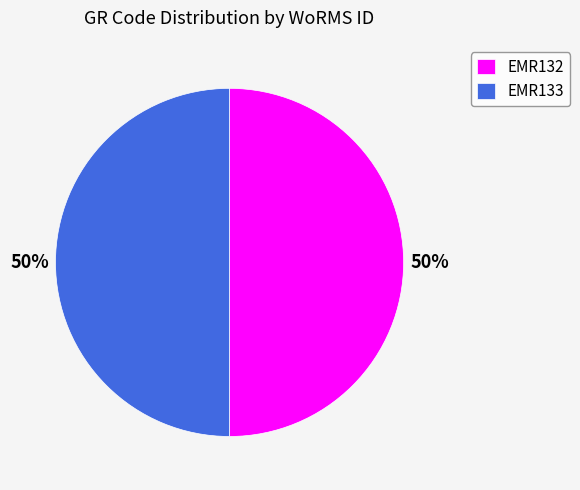

To the nearest percent, what portion does EMR132 represent?

50%